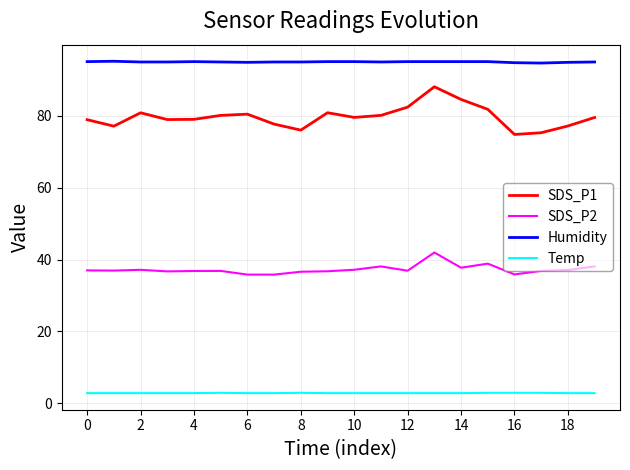

True or false: Temp and Humidity cross at least once.

False